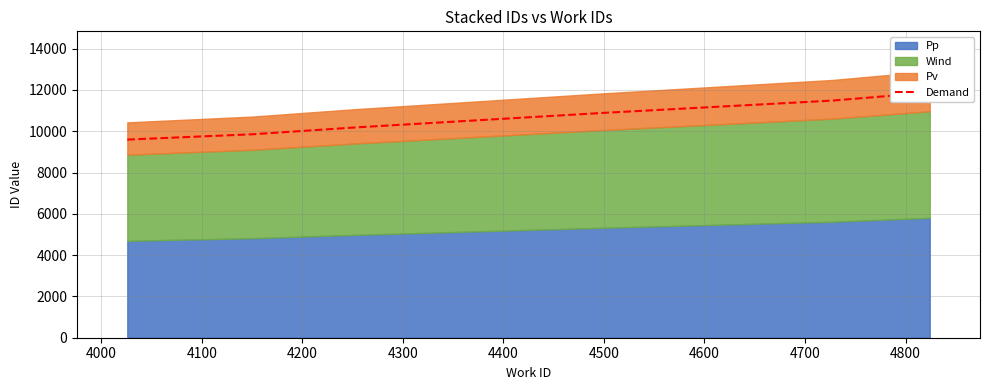

What is the greatest value displayed?

11868.9